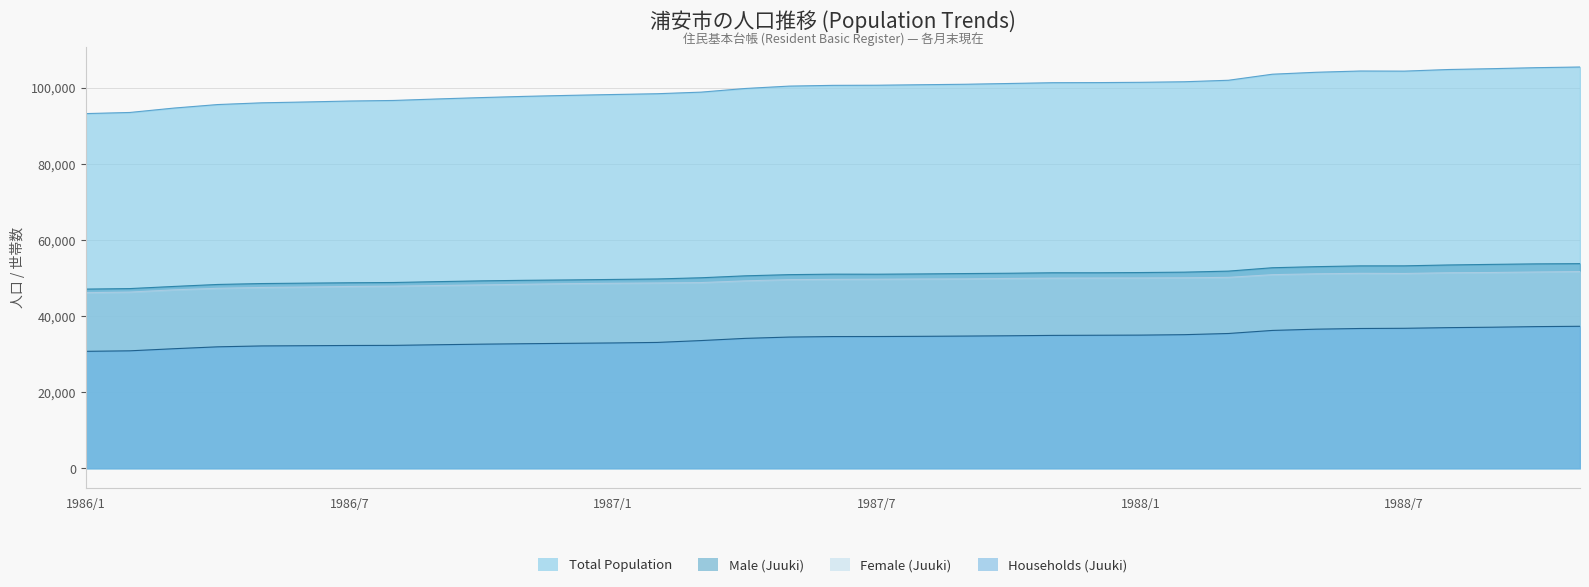

True or false: Total Population has a value of 60688 at 1986/1.

False